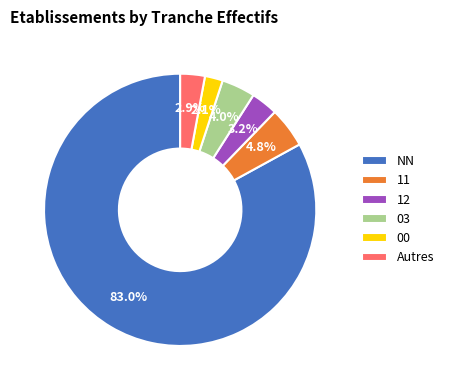

What is the majority slice?

NN